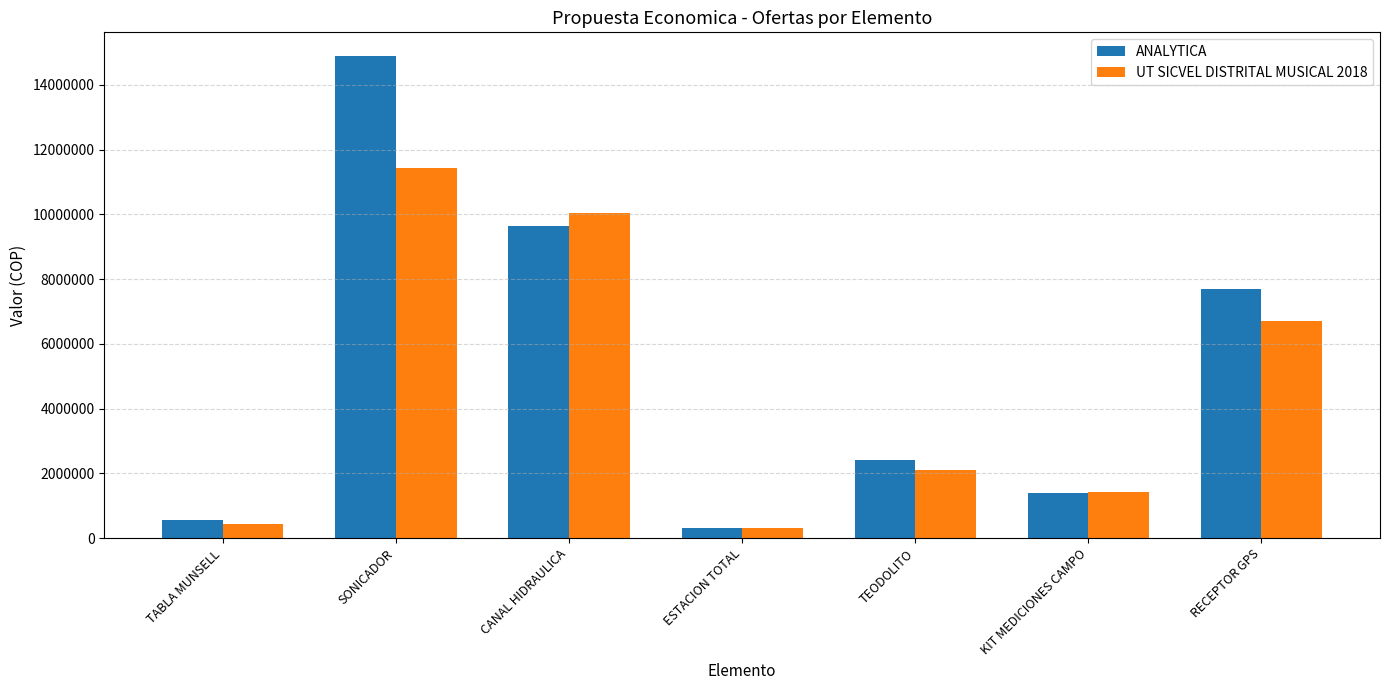

Which category has the lowest value across all series?

ESTACION TOTAL